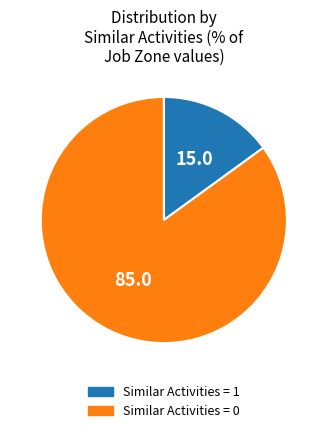

The Similar Activities = 1 slice represents 15% of the pie. True or false?

True